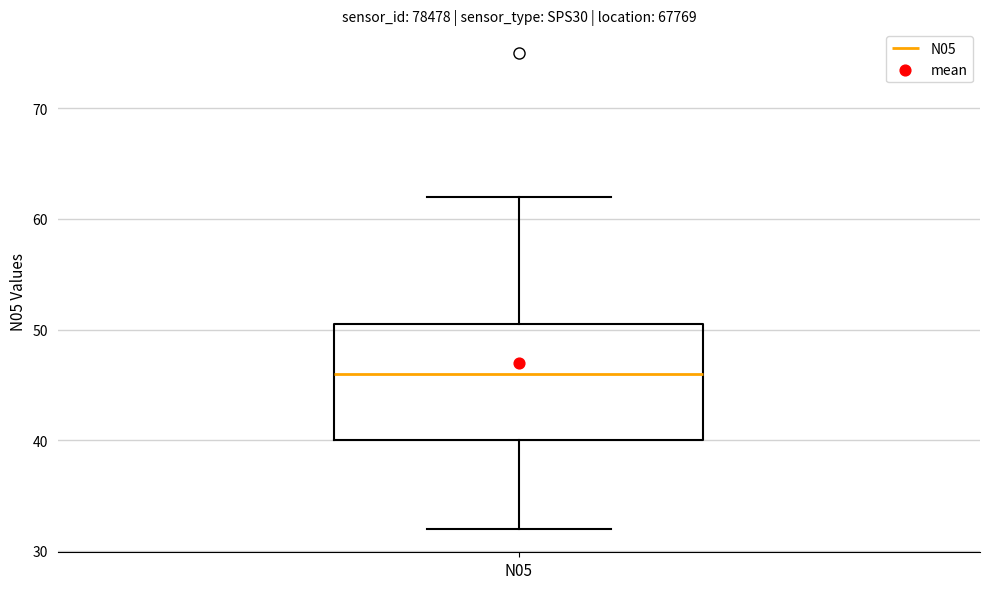

Where does the median line of the box for N05 sit on the y-axis? The values are not printed on the chart, so give them approximately, as read against the axis.

46